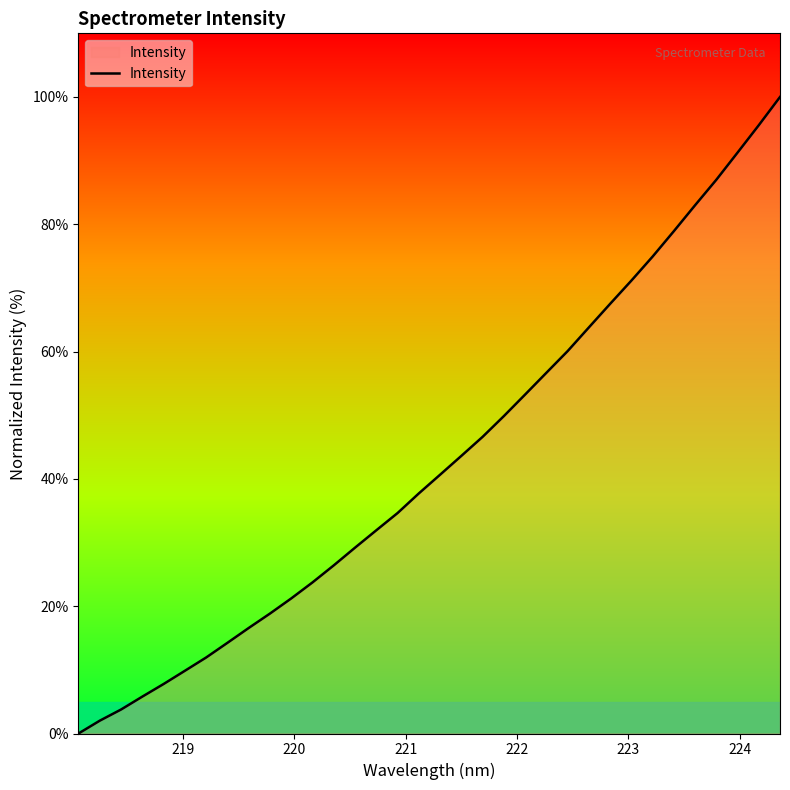

What is the greatest value displayed?

100.0